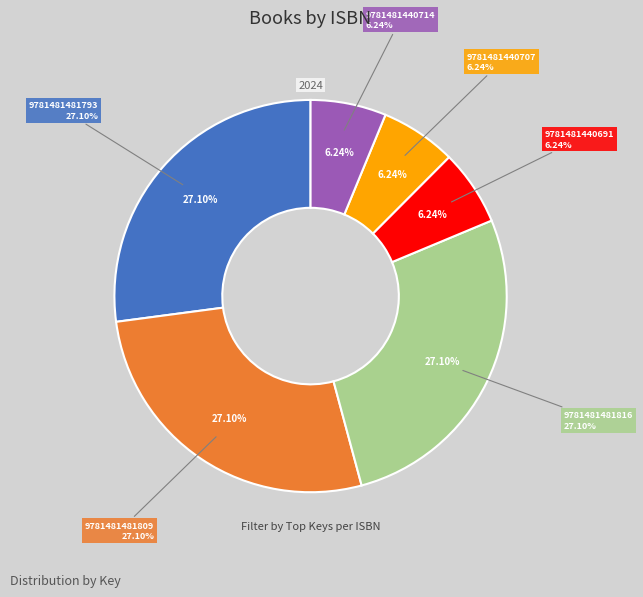

What is the smallest slice in the pie chart?

9781481440691